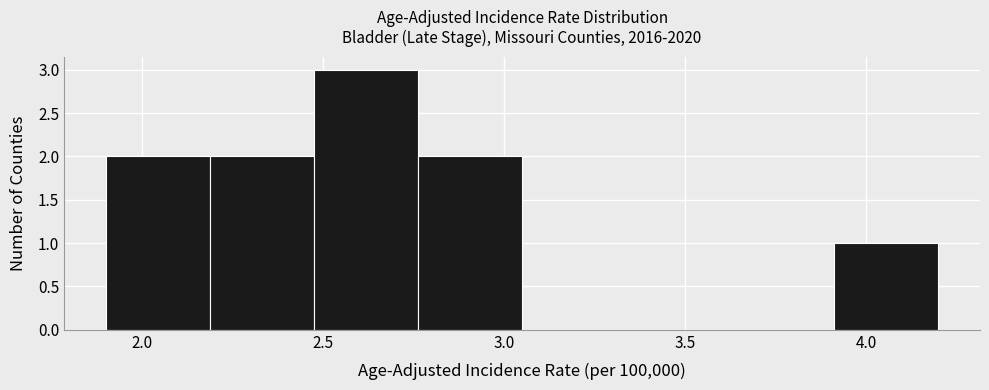

Which range on the x-axis has the tallest bar?

2.50 to 2.75